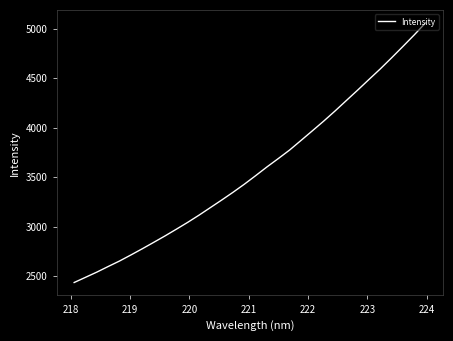

What is the greatest value displayed?

5061.8